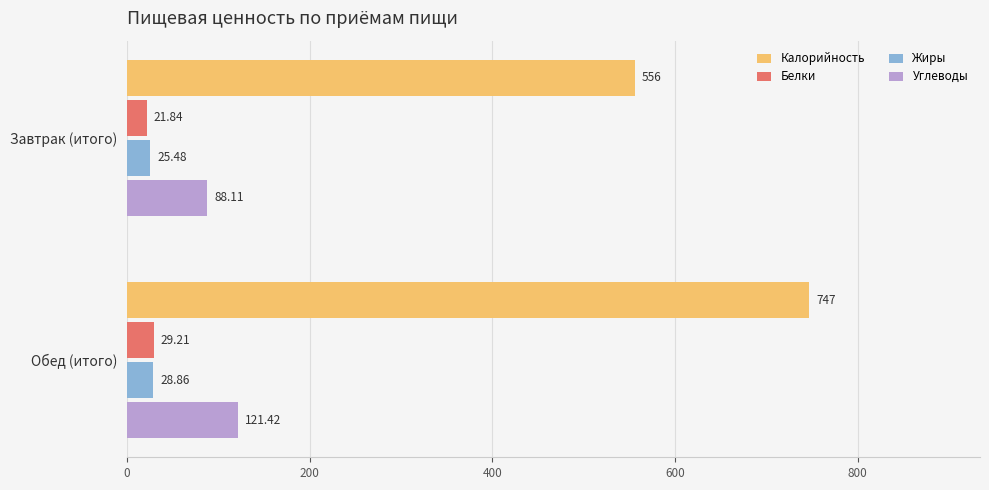

Which series has the largest range (max minus min)?

Калорийность